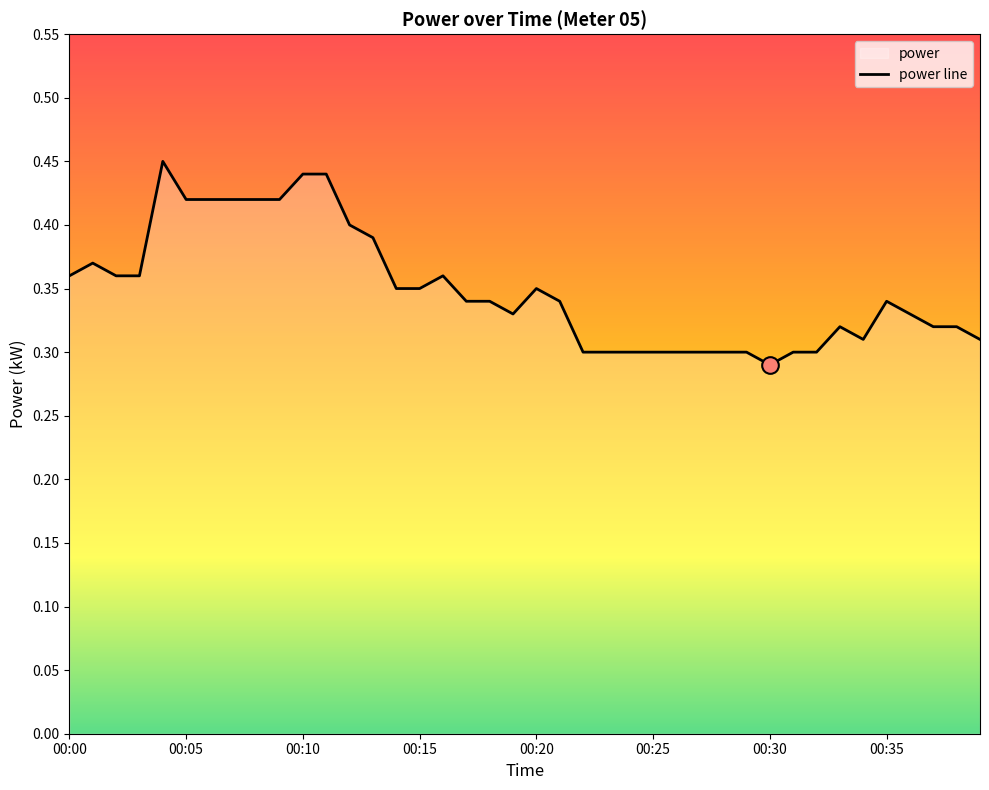

What is the change in value from 00:04 to 00:31?

-0.2